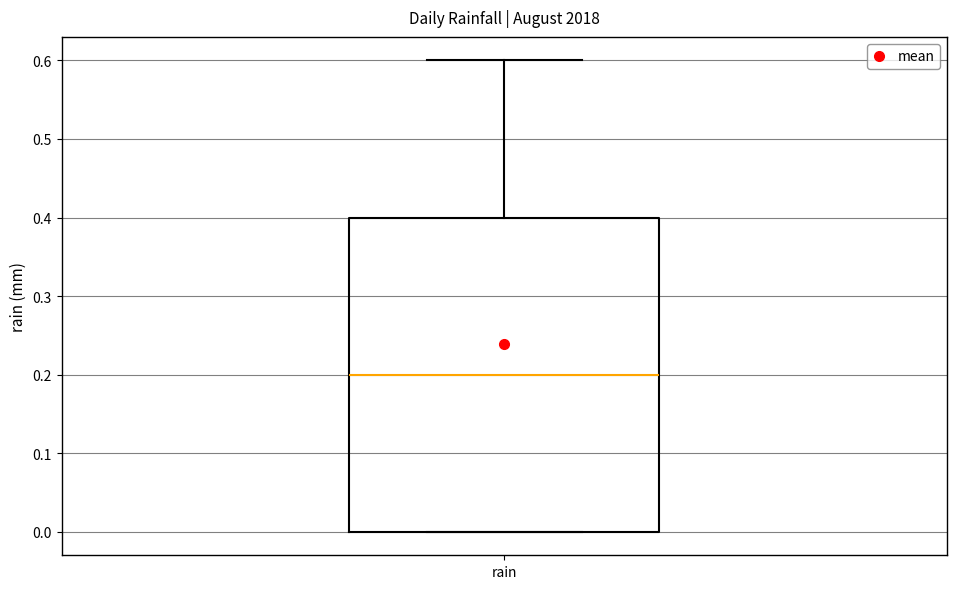

Transcribe this box plot: give where the median line is, the range the box spans, and where the two whiskers end, as read against the y-axis. The values are not printed on the chart, so give them approximately, as read against the axis.

median 0.2, box 0.0 to 0.4, whiskers 0.0 to 0.6